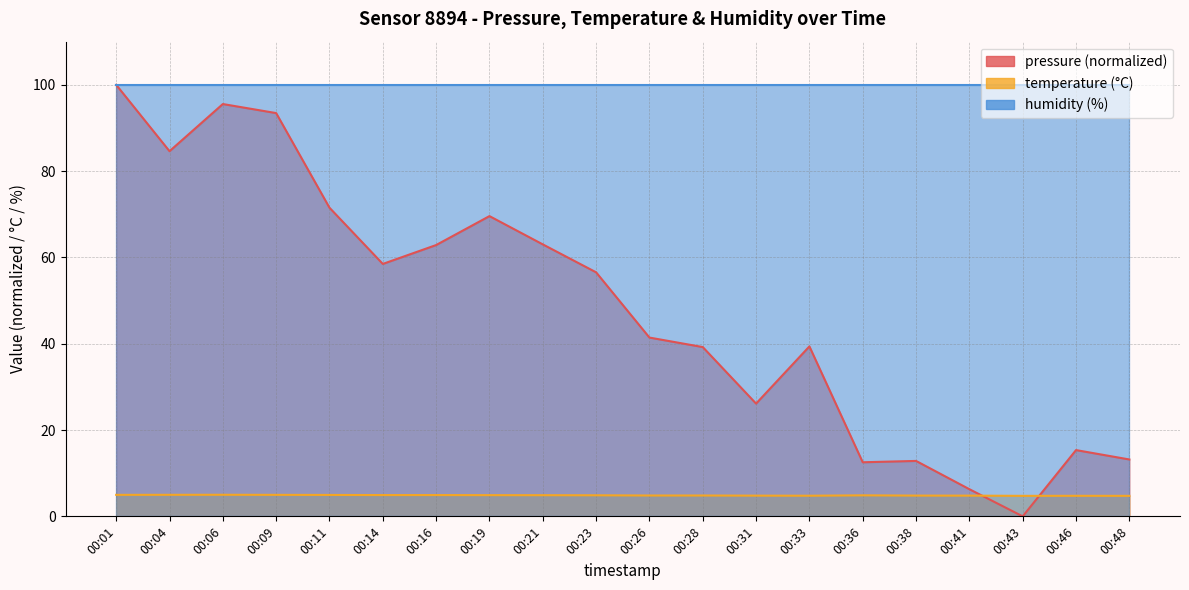

At how many categories does at least one series exceed 46?

10